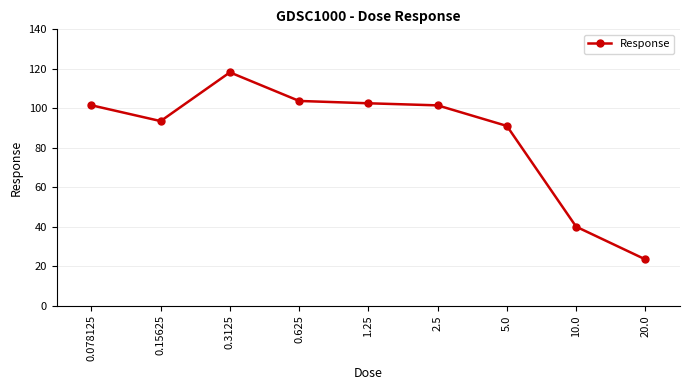

Reading left to right, transcribe all the data shown in this chart.

101.5	93.5	118.2	103.7	102.5	101.5	91.0	40.0	23.4